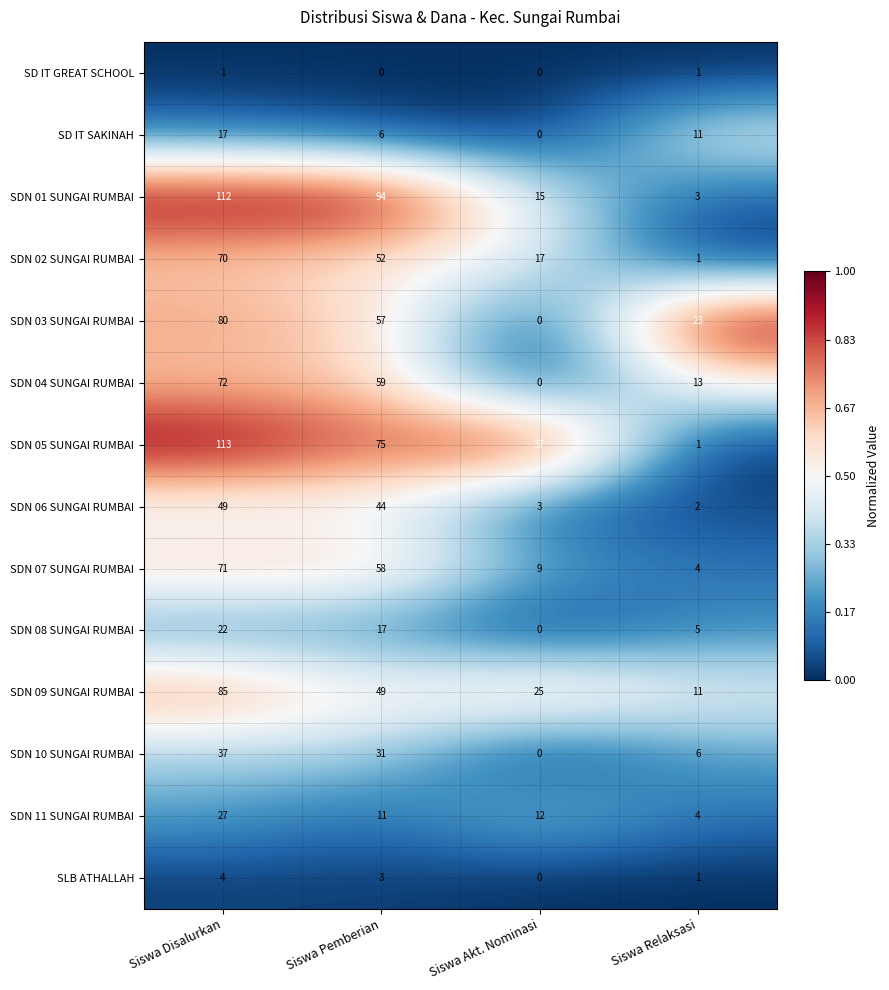

True or false: SDN 06 SUNGAI RUMBAI has a value of 3 at Siswa Akt. Nominasi.

True